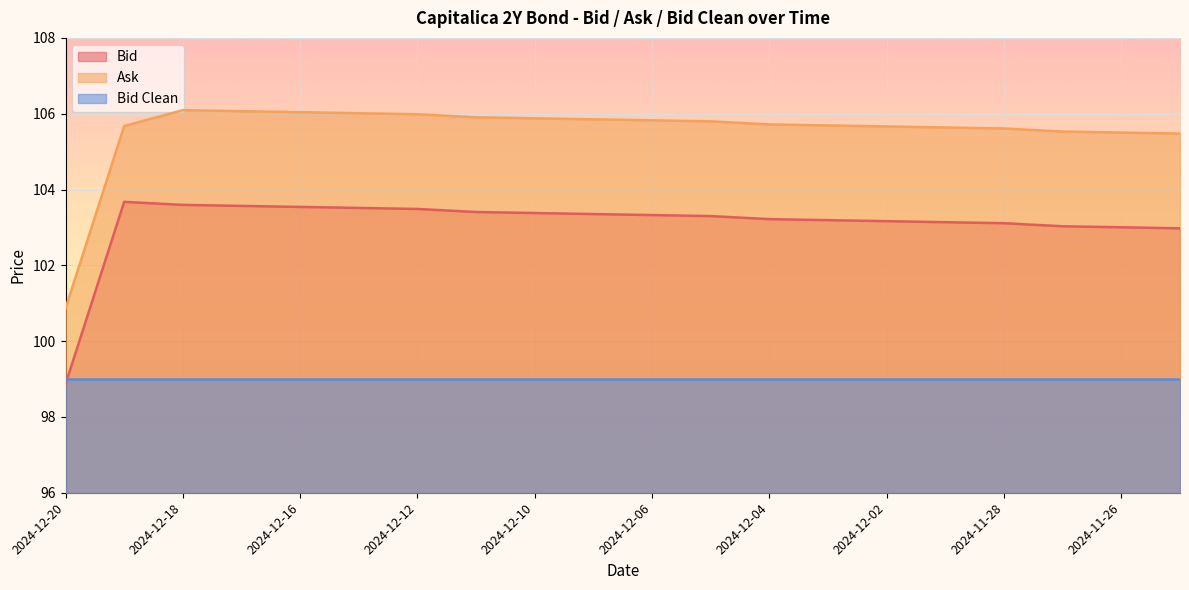

What is the total value across all series at 2024-12-20?

298.7